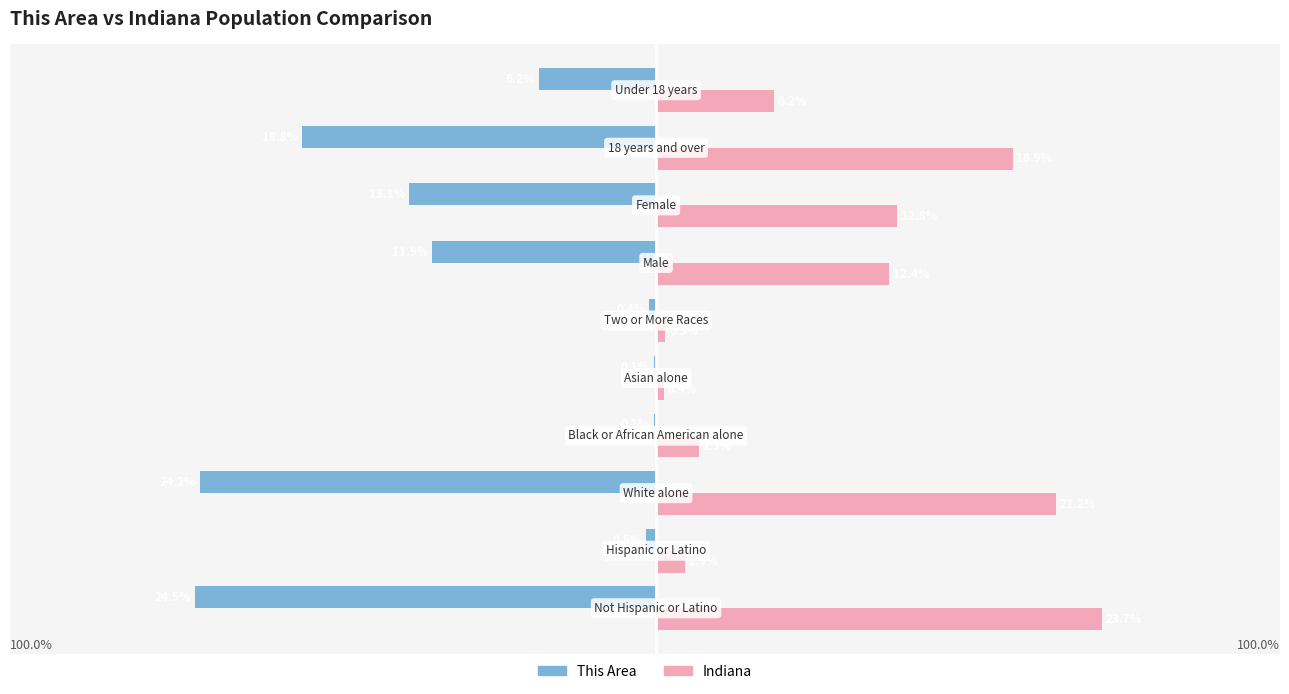

Which series has the largest total across all categories?

Indiana